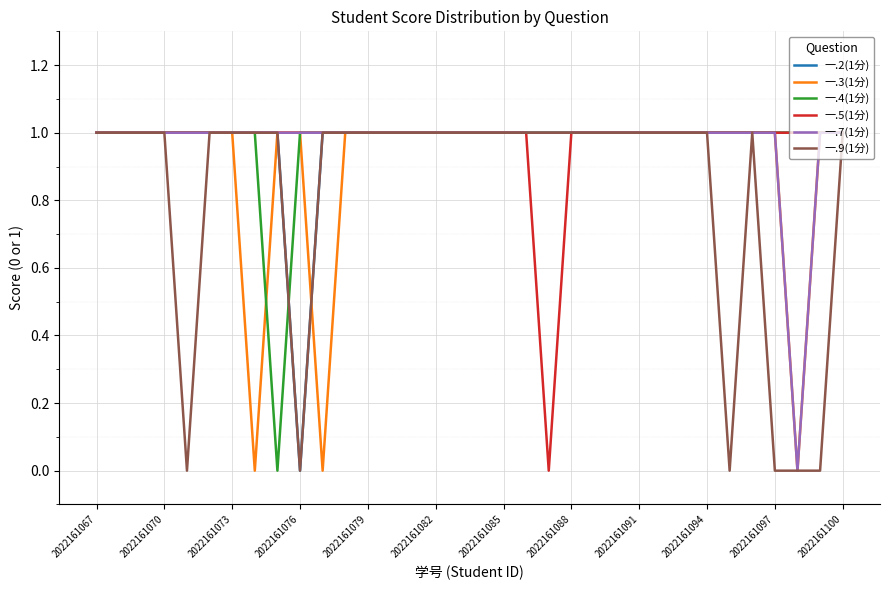

How many 一.2(1分) values are between 1 and 2?

33